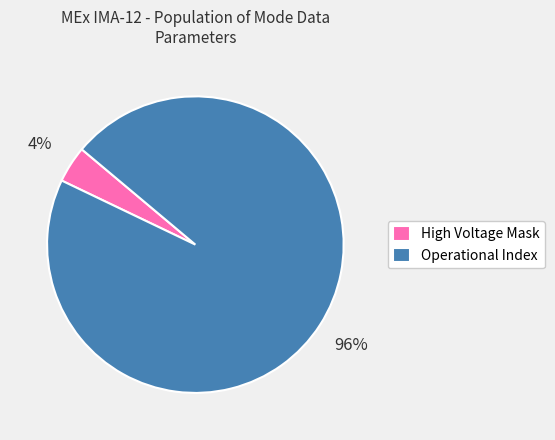

Which slice is the smallest?

High Voltage Mask